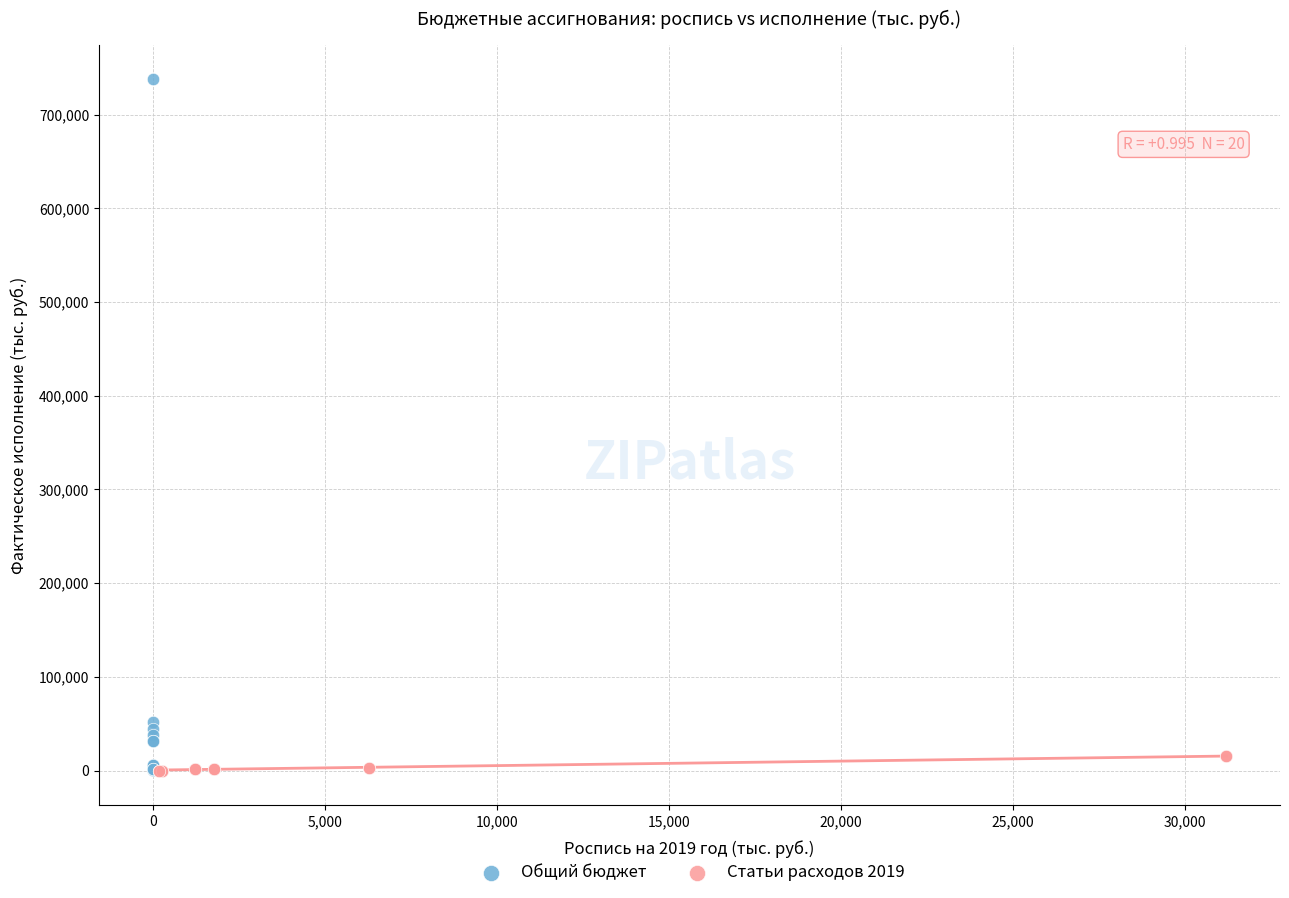

Which series has the widest spread of Y values?

Общий бюджет